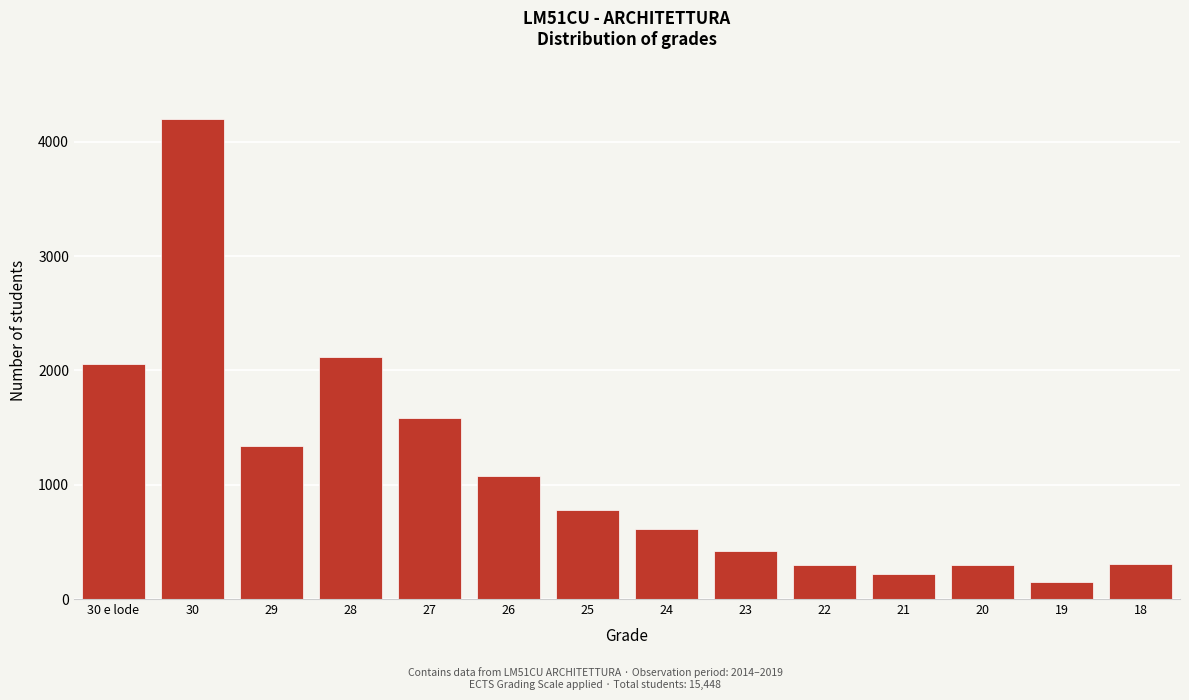

What value does the data have at 29, to the nearest 100?

1300